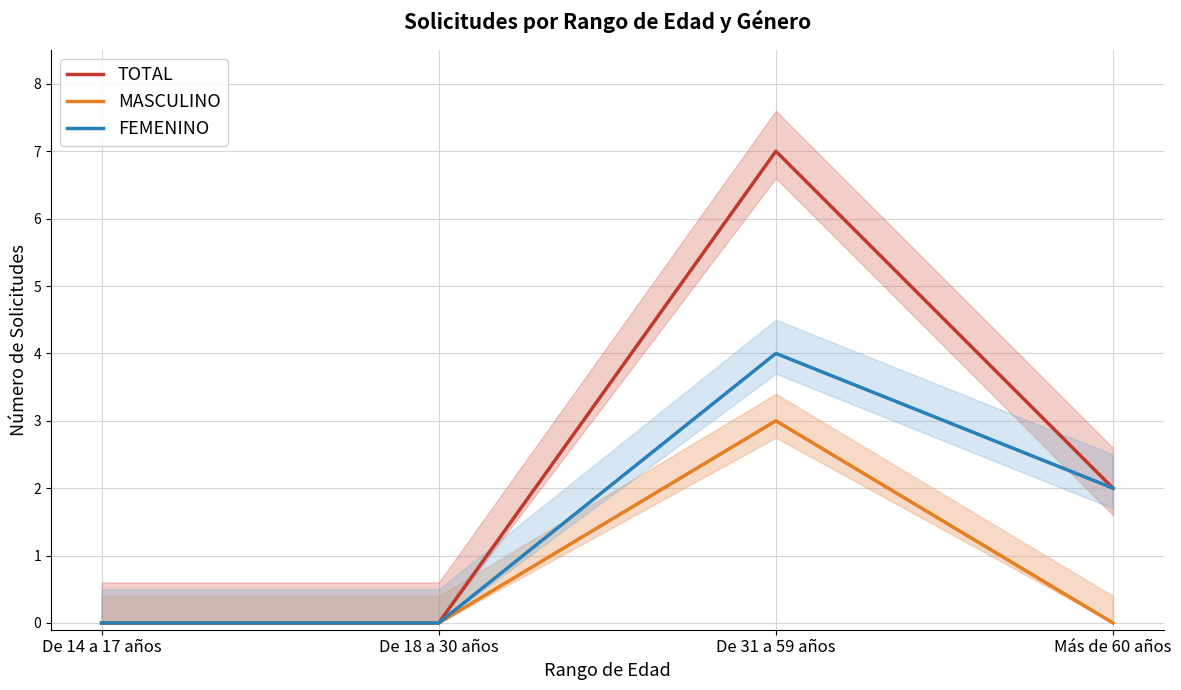

Which series has the largest range (max minus min)?

TOTAL